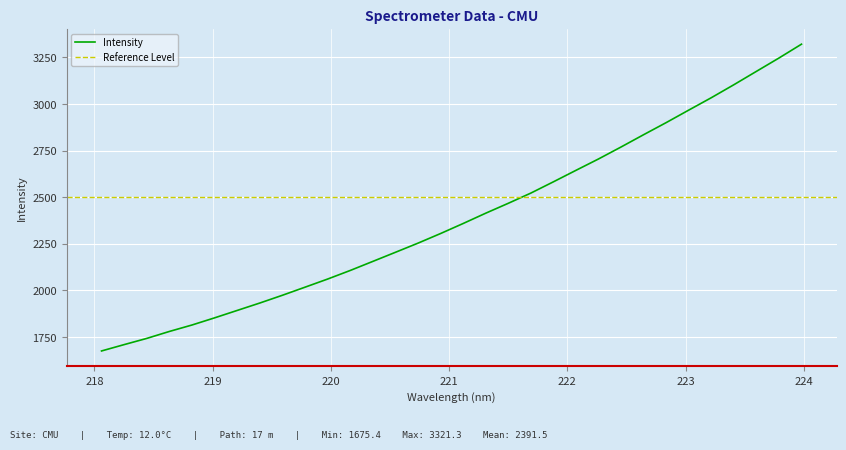

What position from the left is 219.9712?

11